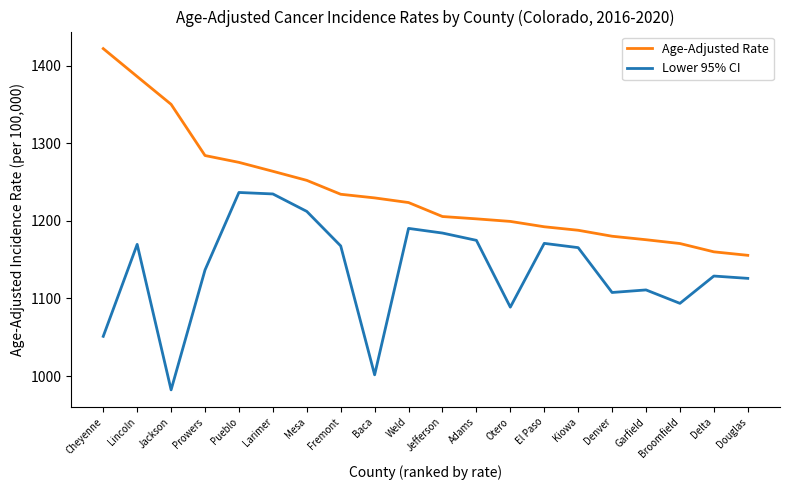

Which category has the highest value in the Age-Adjusted Rate series?

Cheyenne